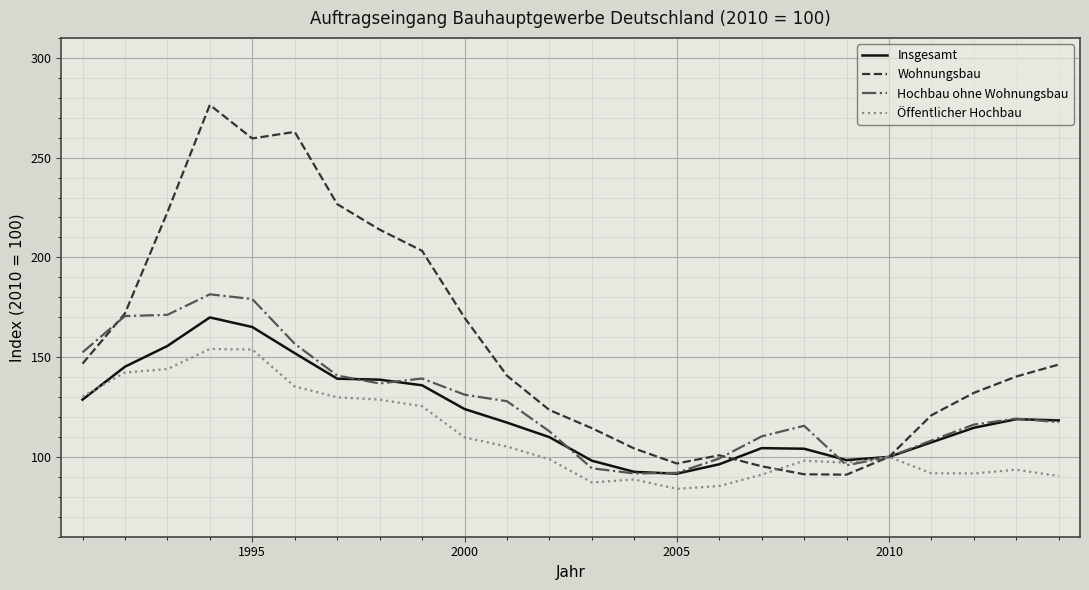

Which series has the largest total across all categories?

Wohnungsbau